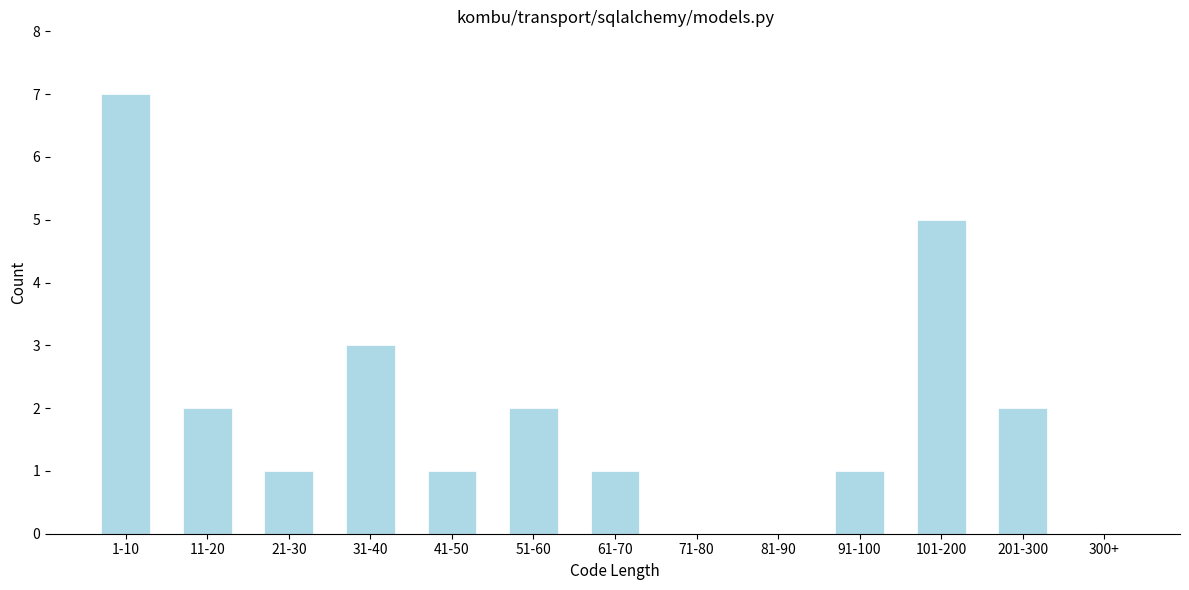

Reading left to right, list all the values displayed in this chart.

1-10=7	11-20=2	21-30=1	31-40=3	41-50=1	51-60=2	61-70=1	71-80=0	81-90=0	91-100=1	101-200=5	201-300=2	300+=0